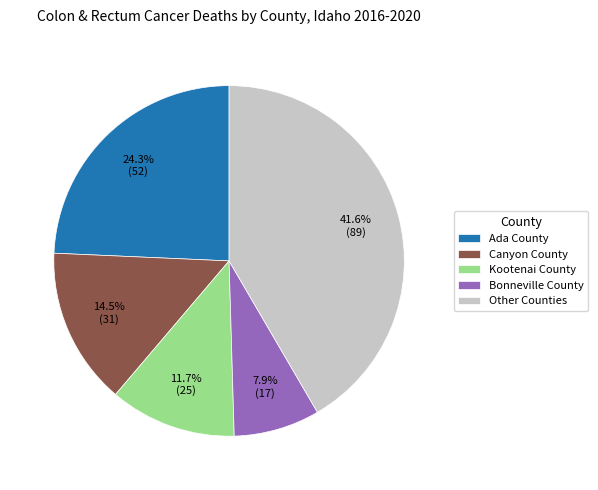

How much of the chart is everything except Bonneville County?

92.1%